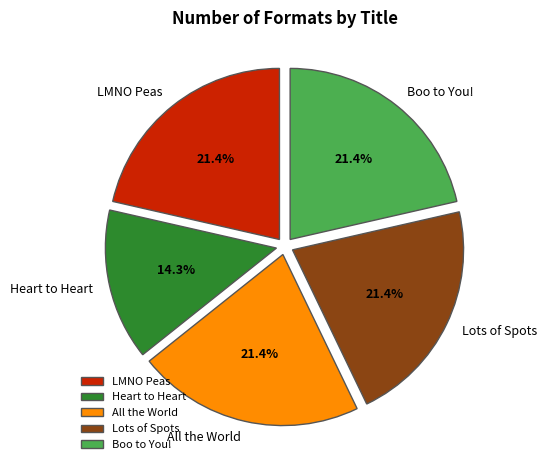

Does All the World represent more than half of the total?

No